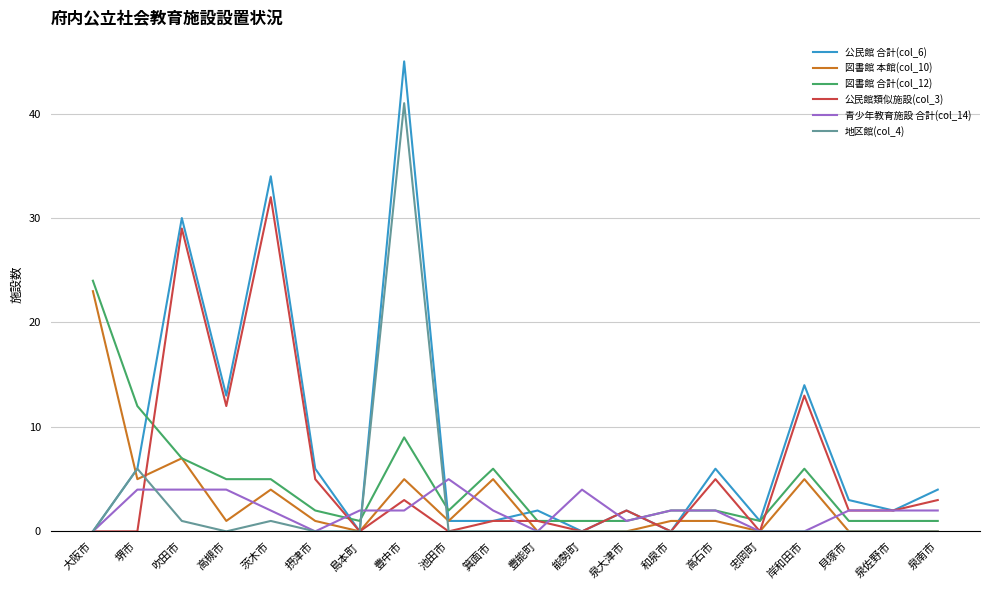

Which series has the largest range (max minus min)?

公民館 合計(col_6)